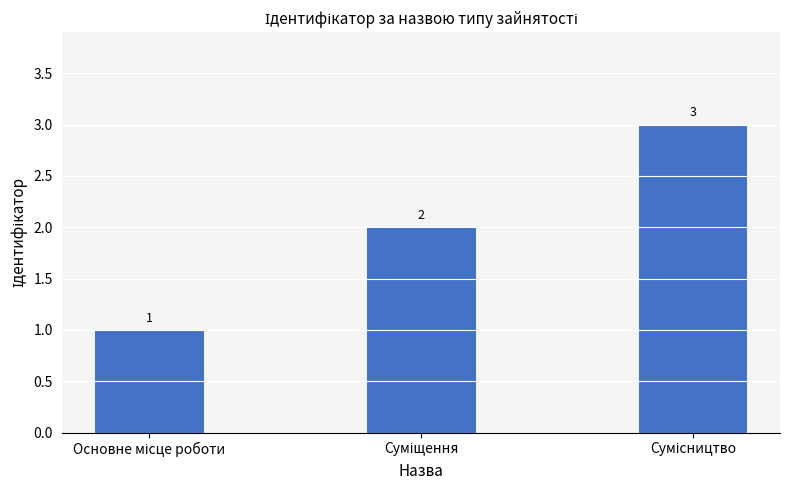

What is the sum of all values?

6